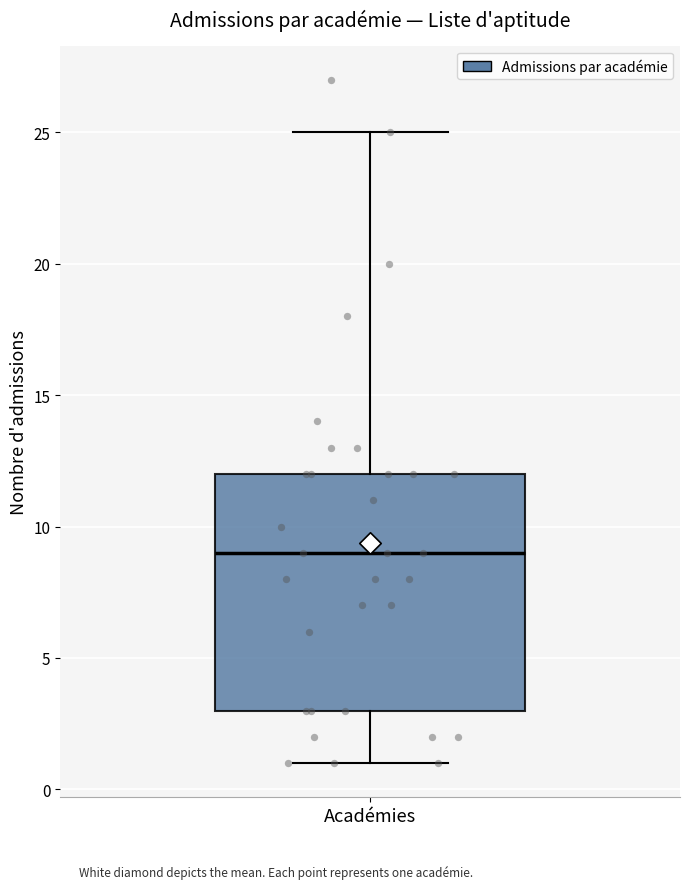

Transcribe this box plot: give where the median line is, the range the box spans, and where the two whiskers end, as read against the y-axis. The values are not printed on the chart, so give them approximately, as read against the axis.

median 9, box 3 to 12, whiskers 1 to 25